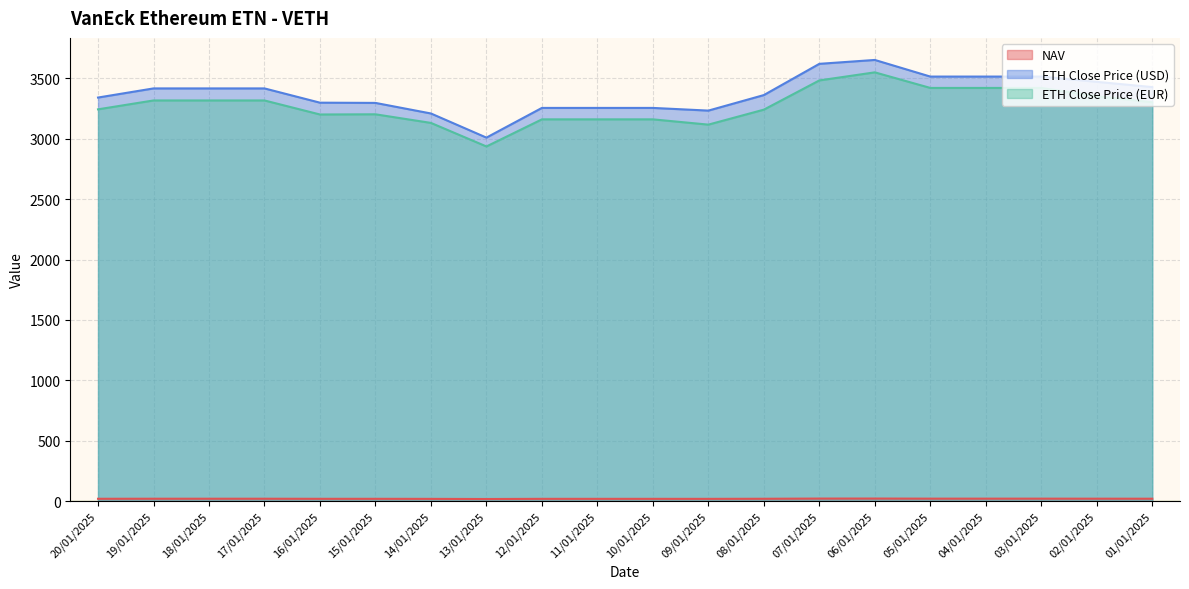

The value of ETH Close Price (EUR) at 03/01/2025 is 800.5. True or false?

False